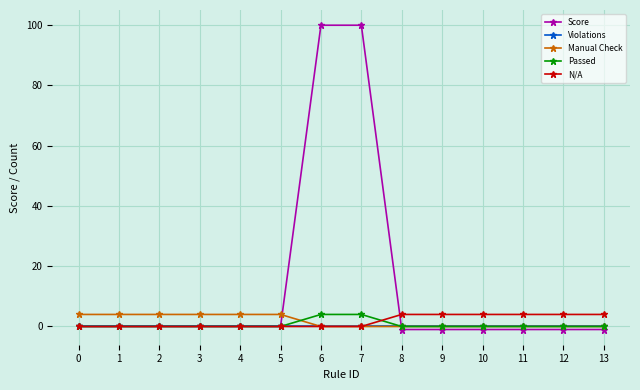

Is it true that N/A equals 0 at 0?

True